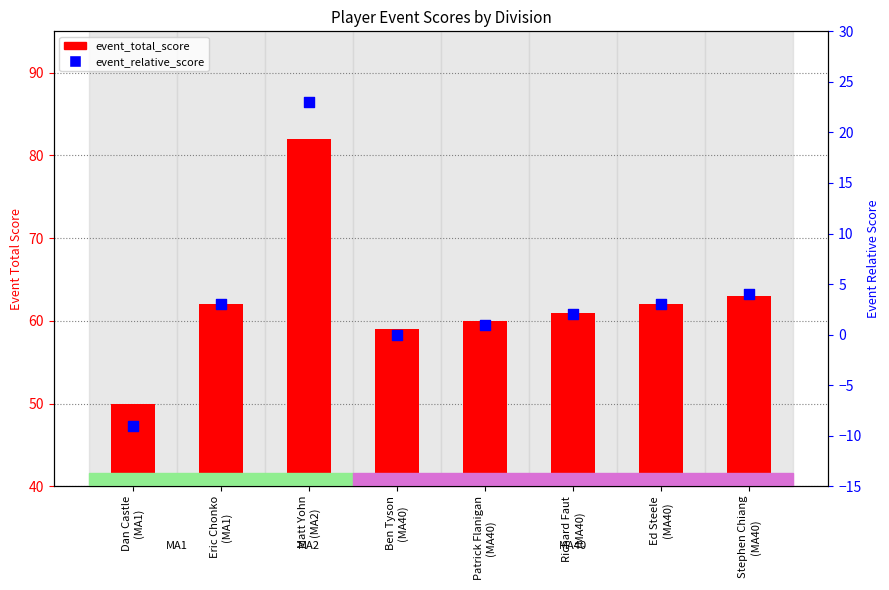

Which series reaches the maximum Y coordinate?

event_total_score